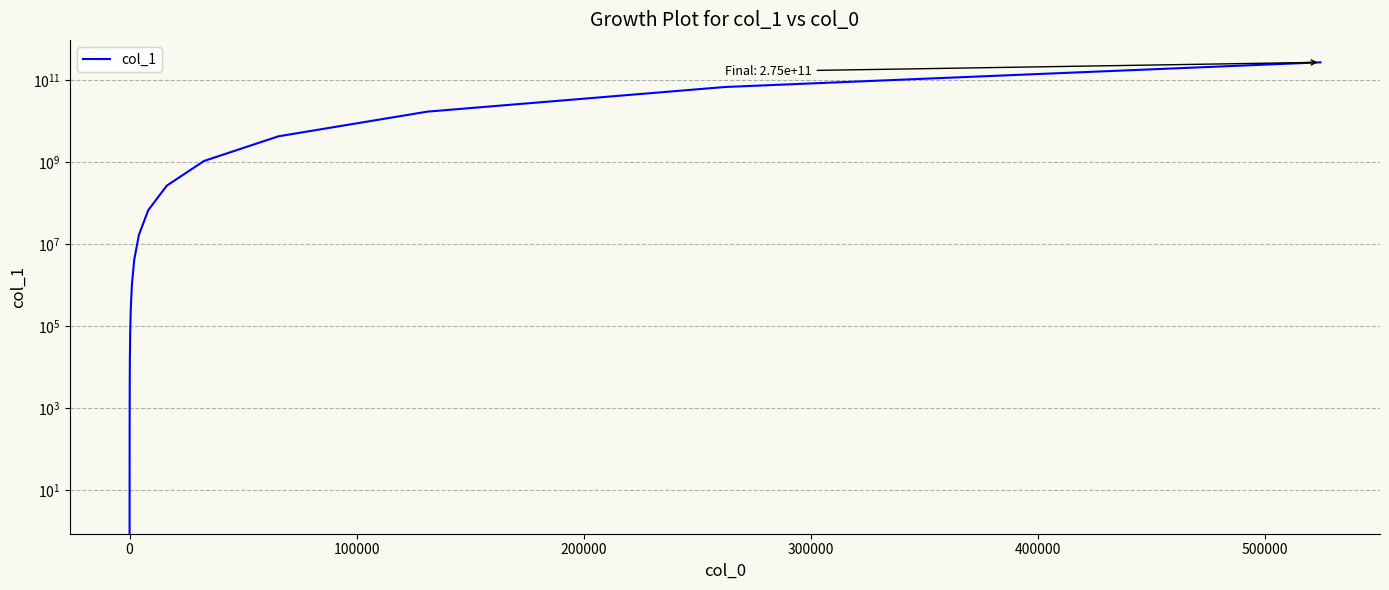

What is the difference between the maximum and second lowest values?

274877906940